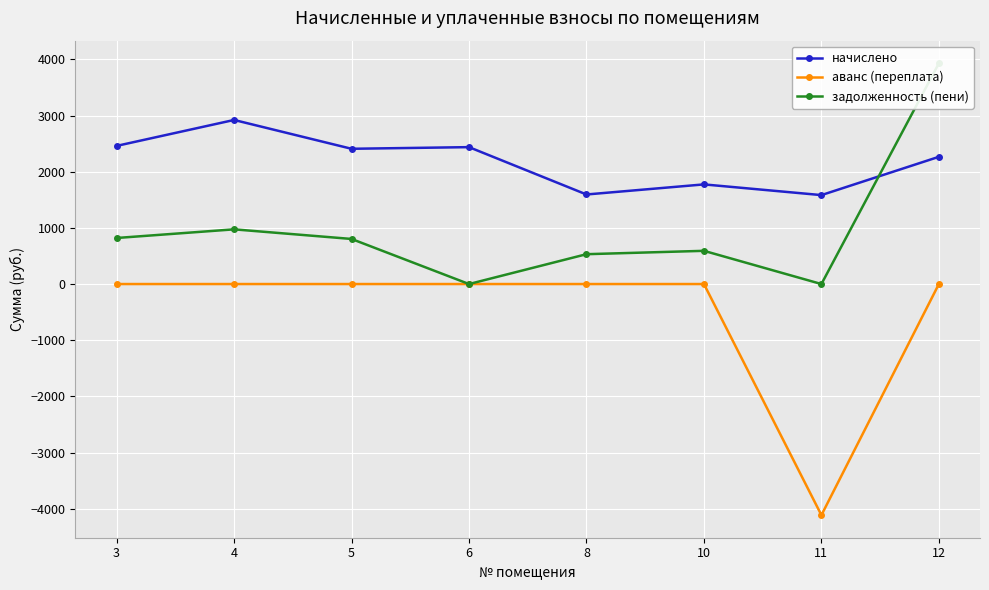

Between 5 and 12, which series saw the biggest shift?

задолженность (пени)